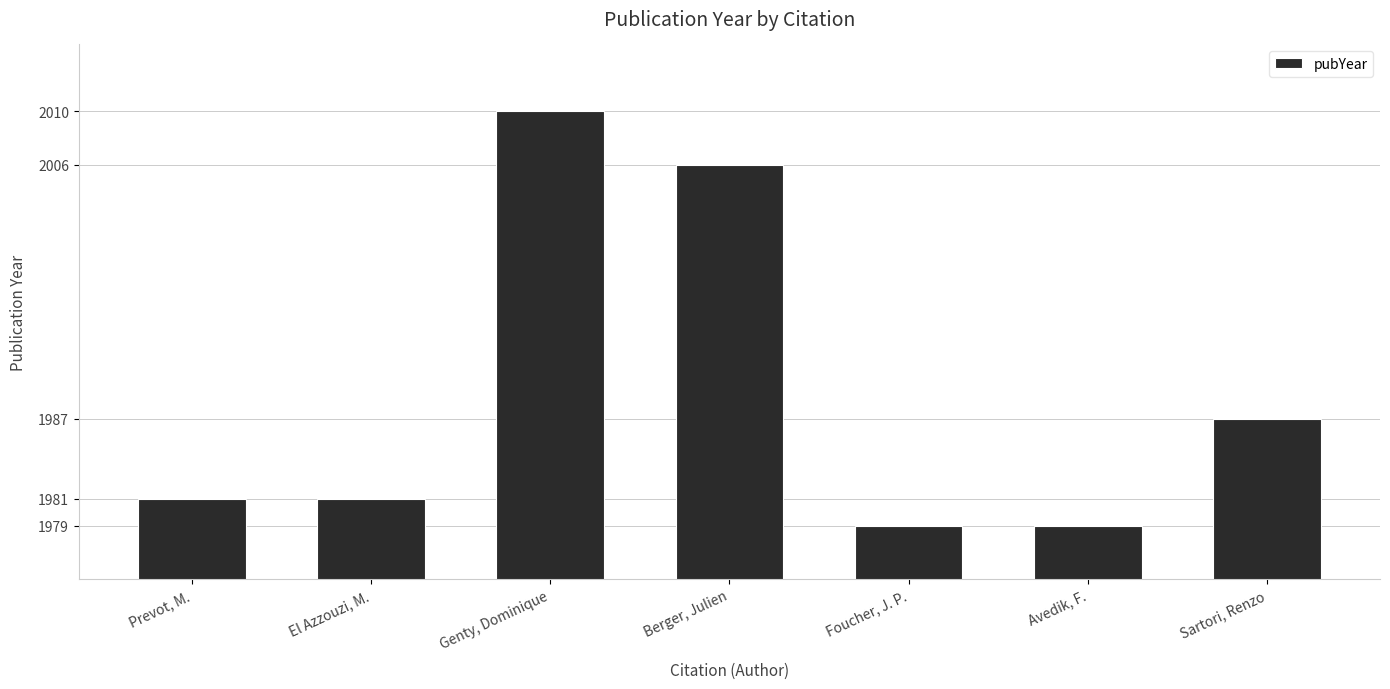

Reading right to left, list all the values displayed in this chart.

1987	1979	1979	2006	2010	1981	1981